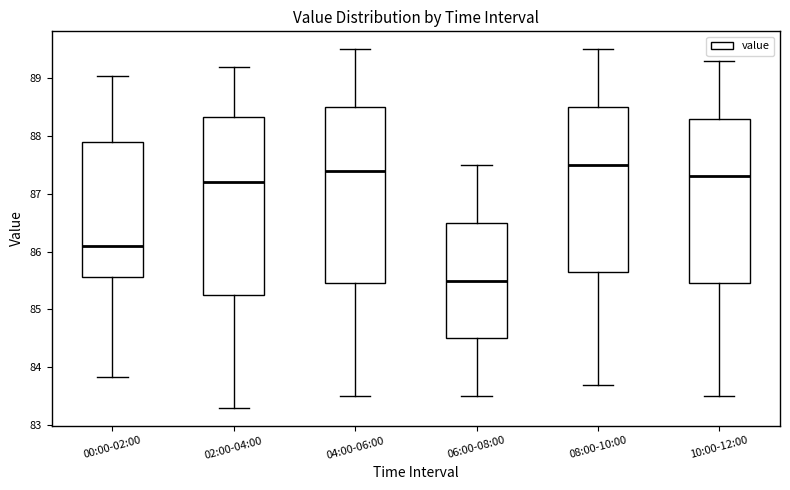

Reading left to right, read every box against the y-axis: the position of its median line, the range the box covers, and the ends of its whiskers. The values are not printed on the chart, so give them approximately, as read against the axis.

00:00-02:00: median 86.1, box 85.6 to 87.9, whiskers 83.8 to 89.0
02:00-04:00: median 87.2, box 85.3 to 88.3, whiskers 83.3 to 89.2
04:00-06:00: median 87.4, box 85.5 to 88.5, whiskers 83.5 to 89.5
06:00-08:00: median 85.5, box 84.5 to 86.5, whiskers 83.5 to 87.5
08:00-10:00: median 87.5, box 85.7 to 88.5, whiskers 83.7 to 89.5
10:00-12:00: median 87.3, box 85.5 to 88.3, whiskers 83.5 to 89.3